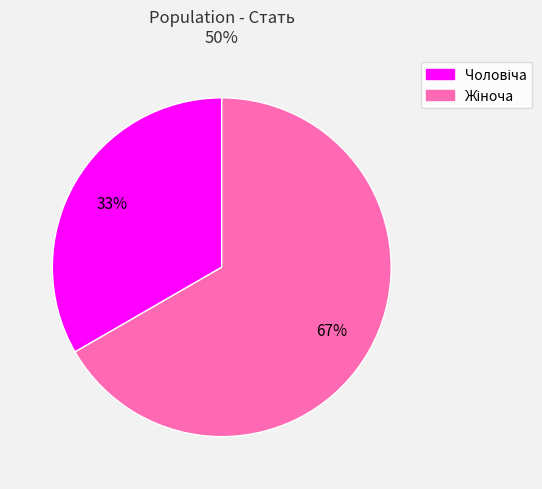

Is there a majority slice in this chart?

Yes